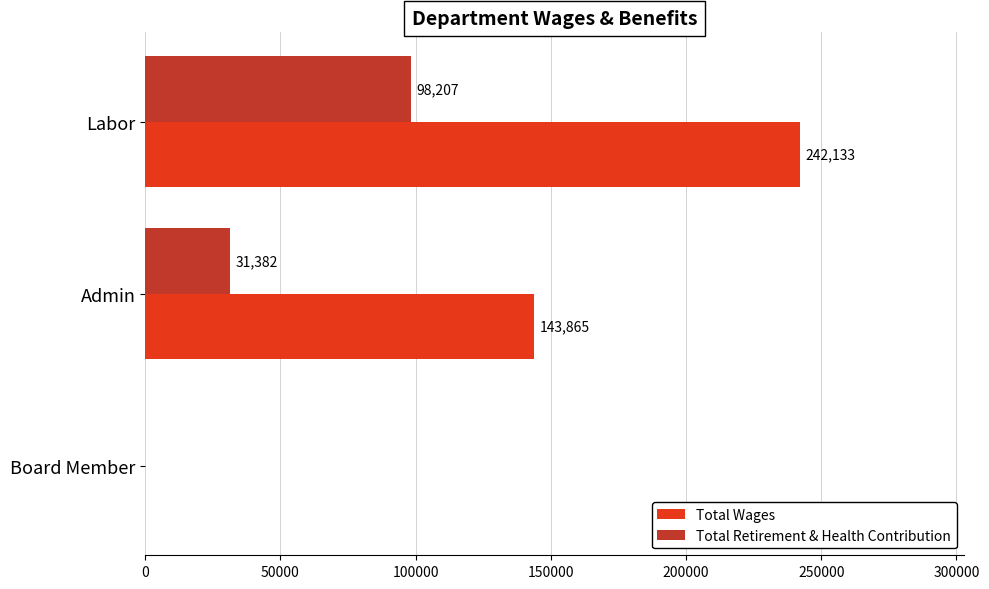

What is the sum of all Total Retirement & Health Contribution values?

129589